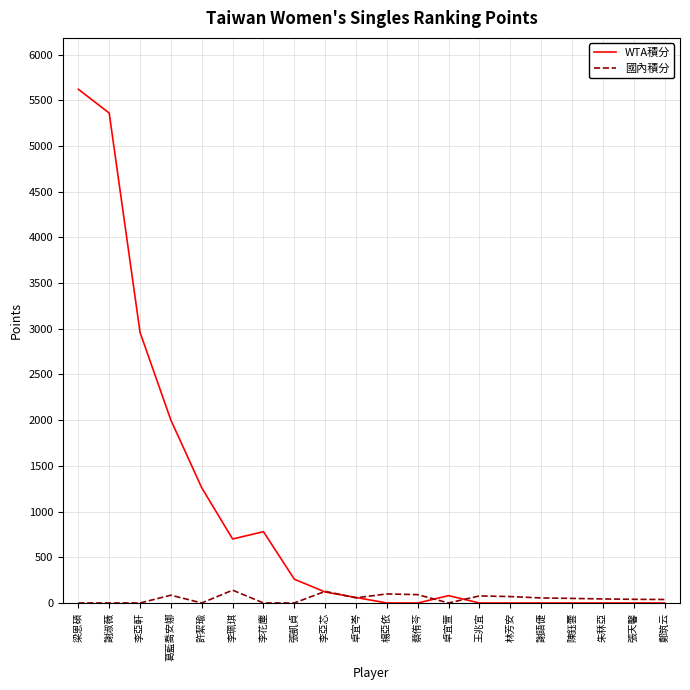

List the series in order of their peak value, lowest first.

國內積分, WTA積分